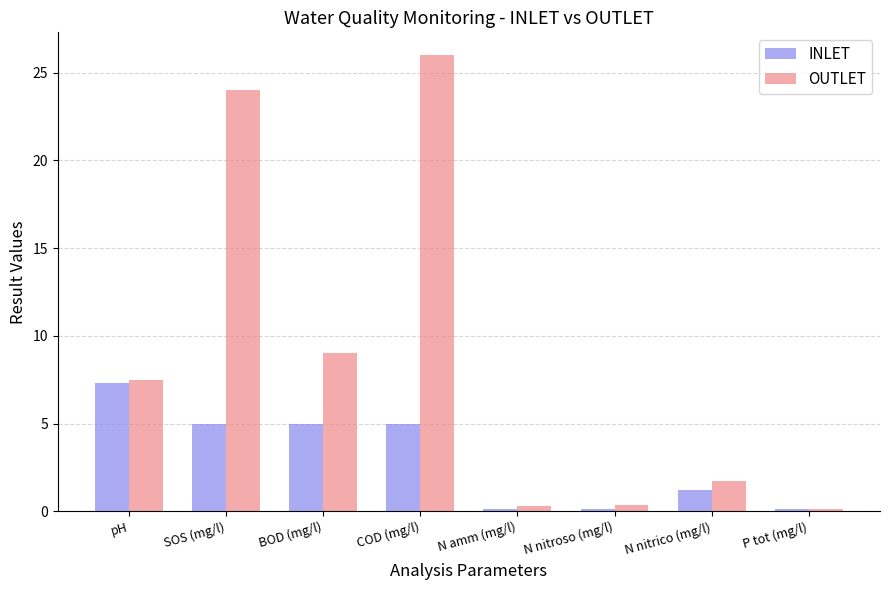

Is the value of OUTLET at pH greater than the value of INLET at N nitrico (mg/l)?

Yes